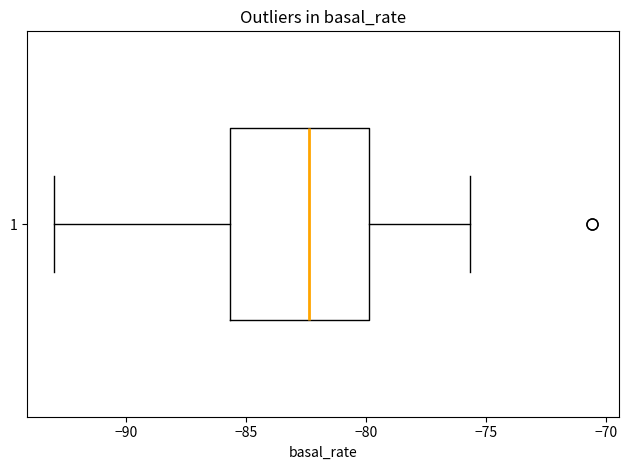

Read this box plot against the x-axis: the position of the median line, the range covered by the box, and the ends of both whiskers. The values are not printed on the chart, so give them approximately, as read against the axis.

median -82.5, box -85.5 to -80.0, whiskers -93.0 to -75.5